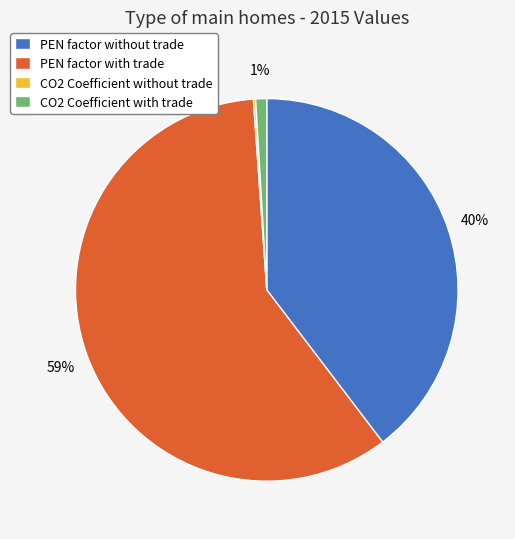

What is the largest slice in the pie chart?

PEN factor with trade